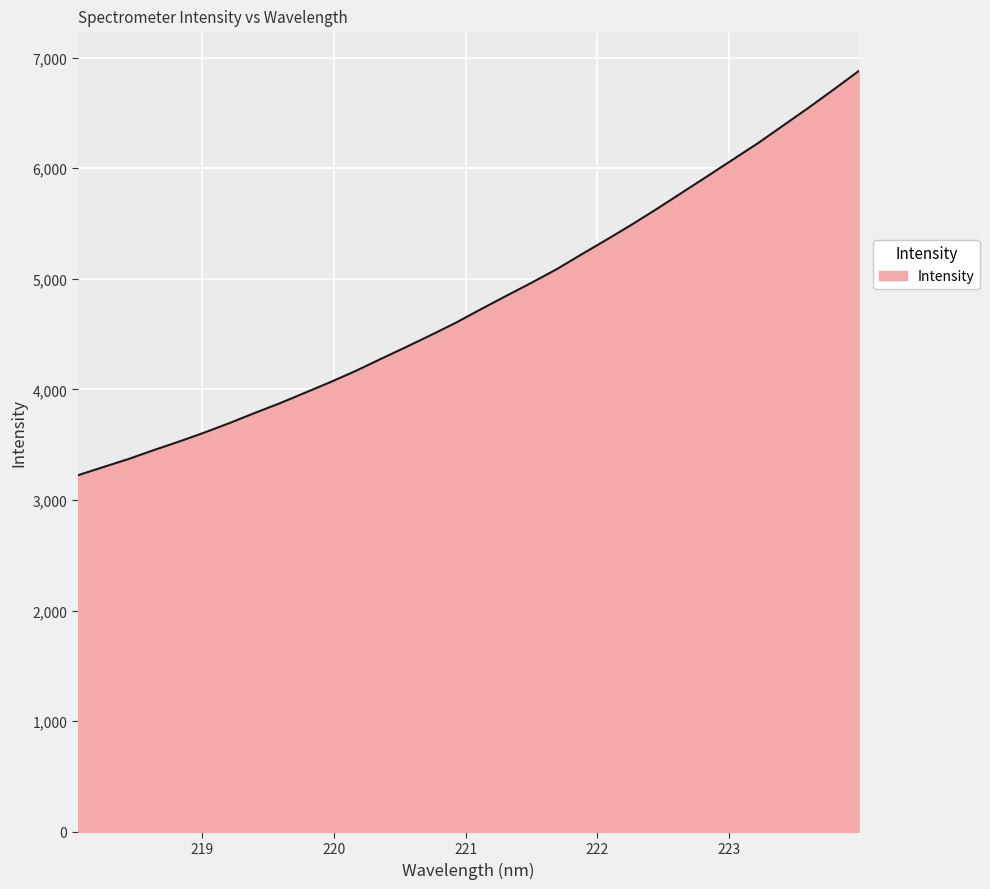

What is the maximum value shown in the chart?

6878.4